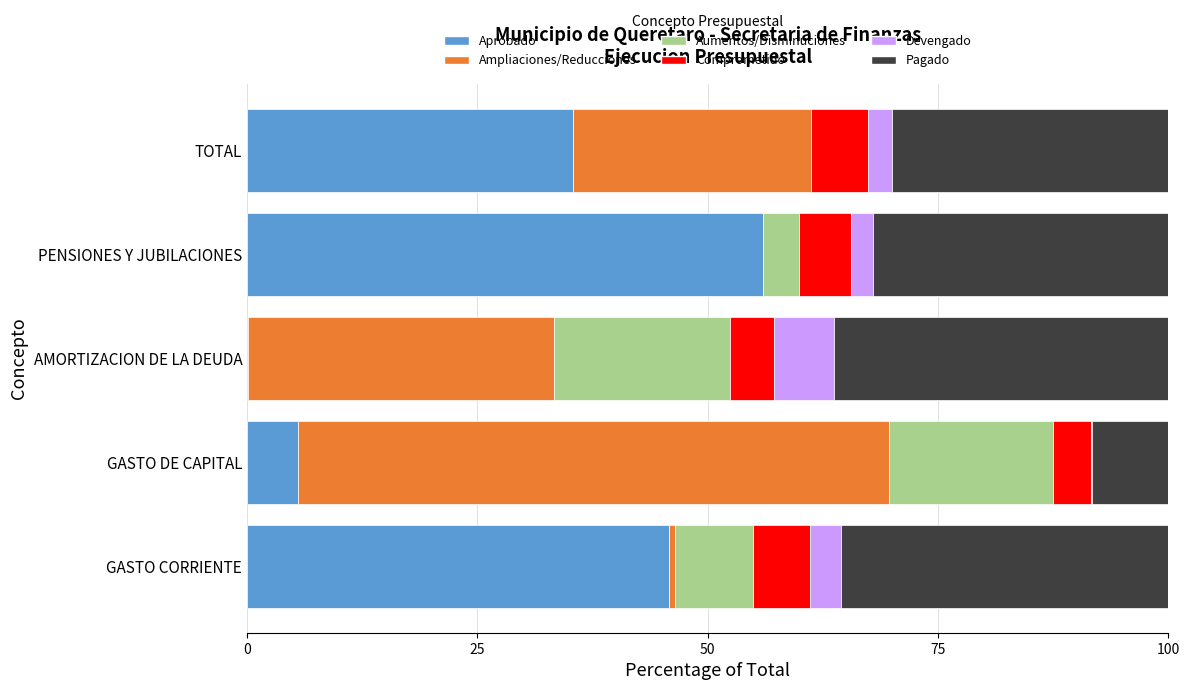

Is it true that Aprobado equals 45.8 at GASTO CORRIENTE?

True